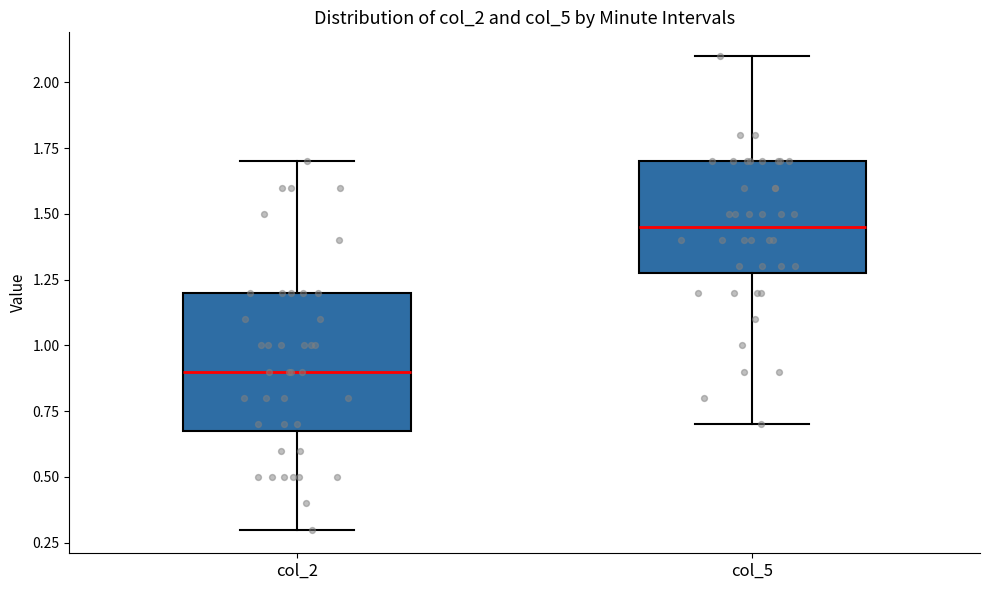

Reading left to right, transcribe this box plot: for each box, give where its median line is, the range the box spans, and where its two whiskers end, as read against the y-axis. The values are not printed on the chart, so give them approximately, as read against the axis.

col_2: median 0.90, box 0.70 to 1.20, whiskers 0.30 to 1.70
col_5: median 1.45, box 1.30 to 1.70, whiskers 0.70 to 2.10